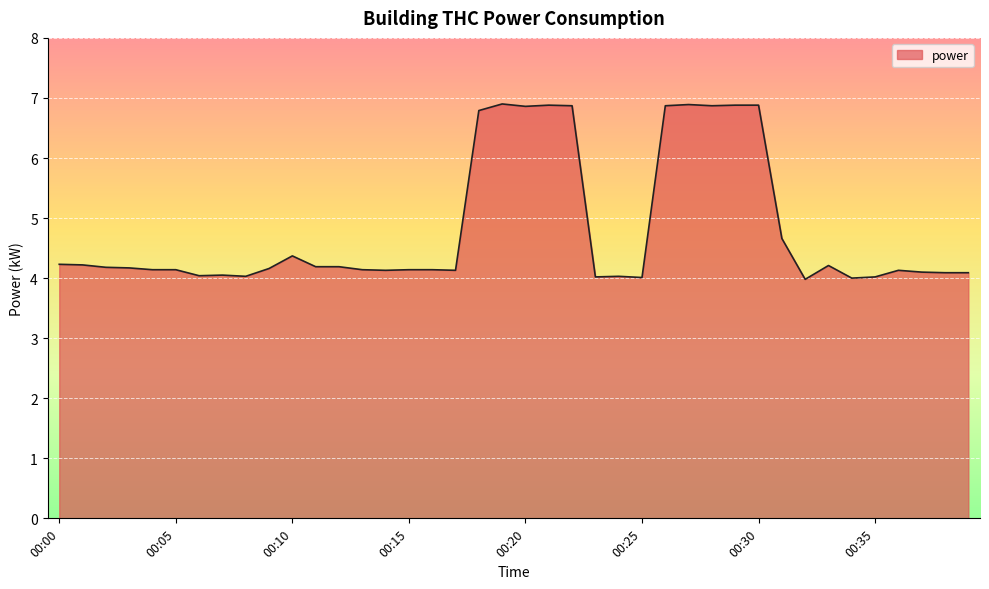

What is the difference between the maximum and minimum values?

2.9